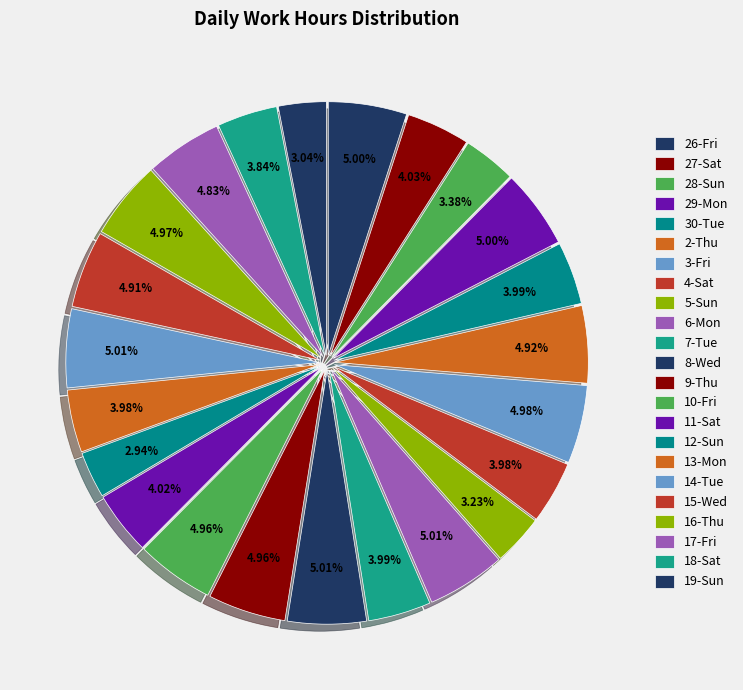

Count the number of slices in the pie.

23